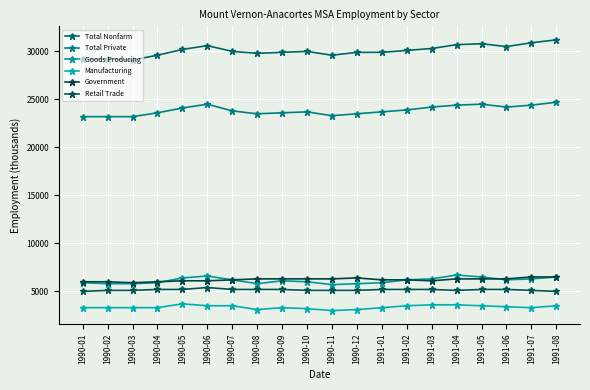

What position from the right is 1990-07?

14